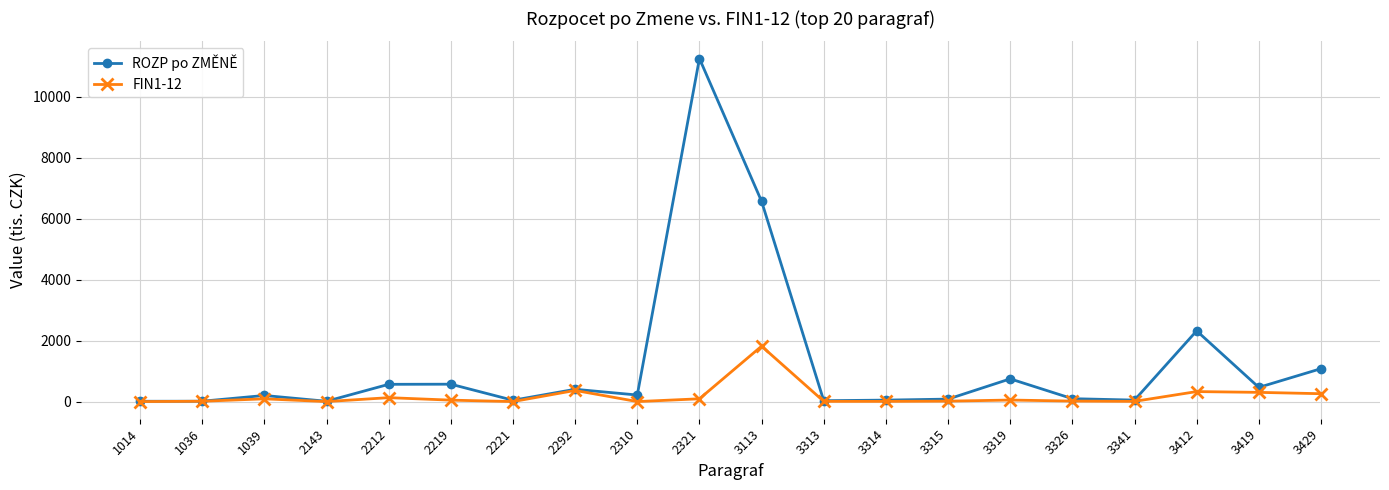

What is the difference between the second highest and second lowest values in the ROZP po ZMĚNĚ series?

6555.9